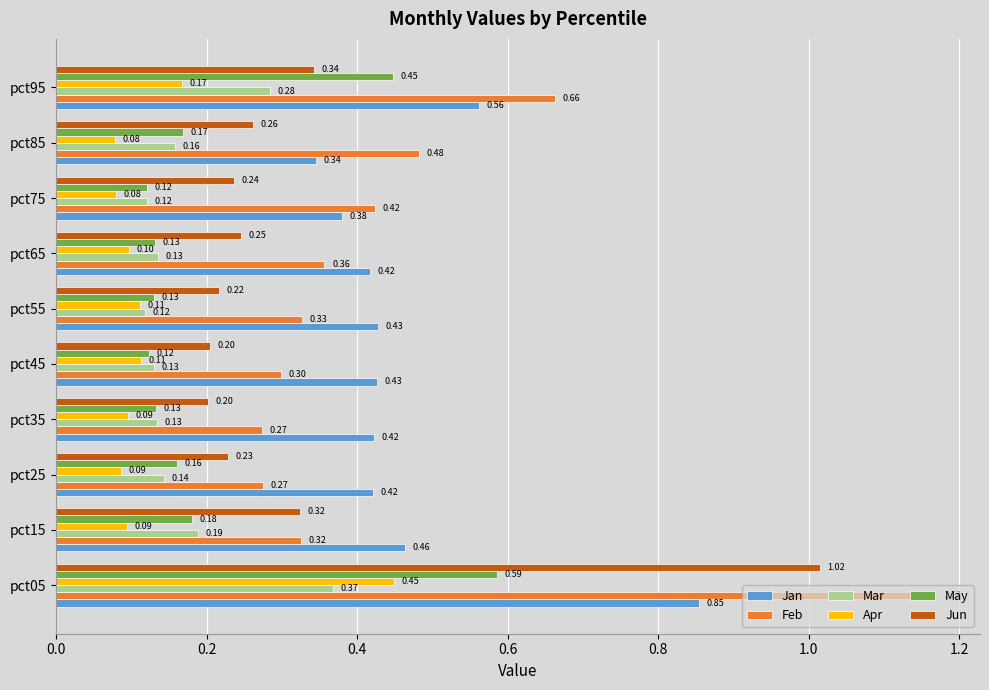

Is the value of May at pct85 greater than the value of Feb at pct05?

No